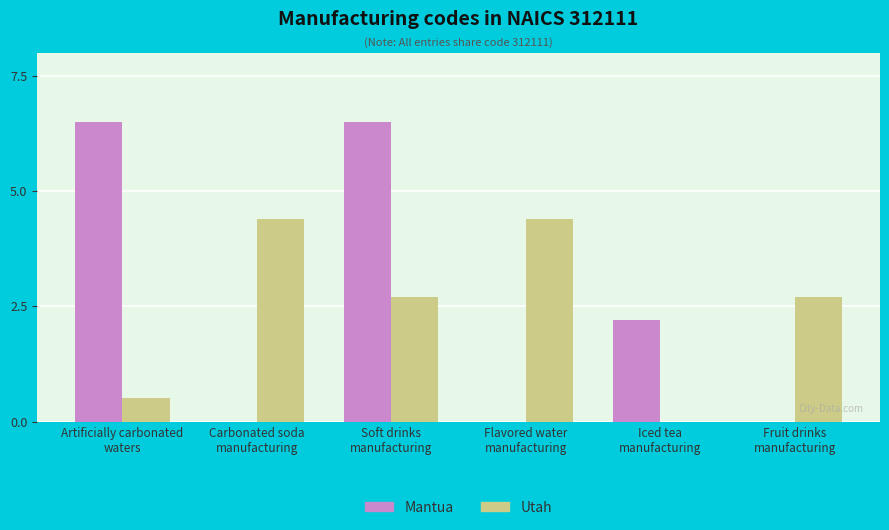

Where does the Mantua series first go above 2?

Artificially carbonated
waters